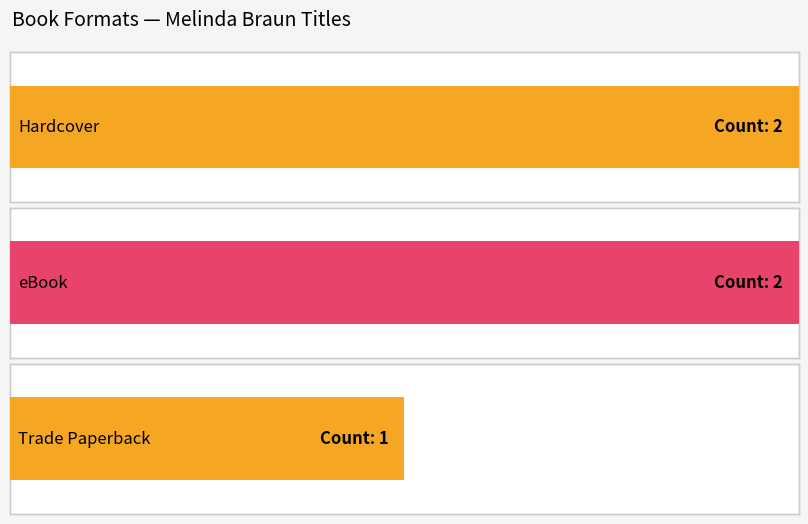

What is the smallest value displayed?

1